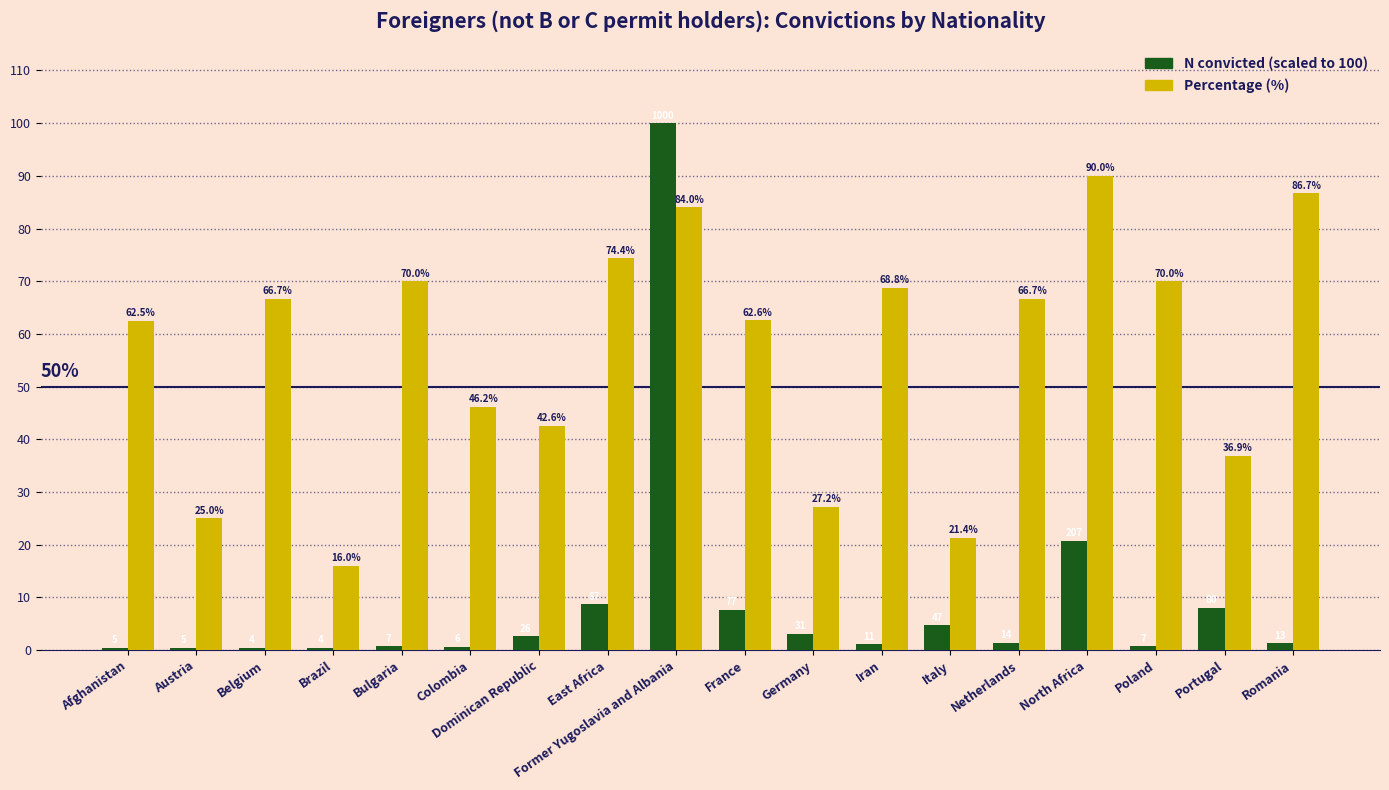

What is the smallest value displayed?

0.4